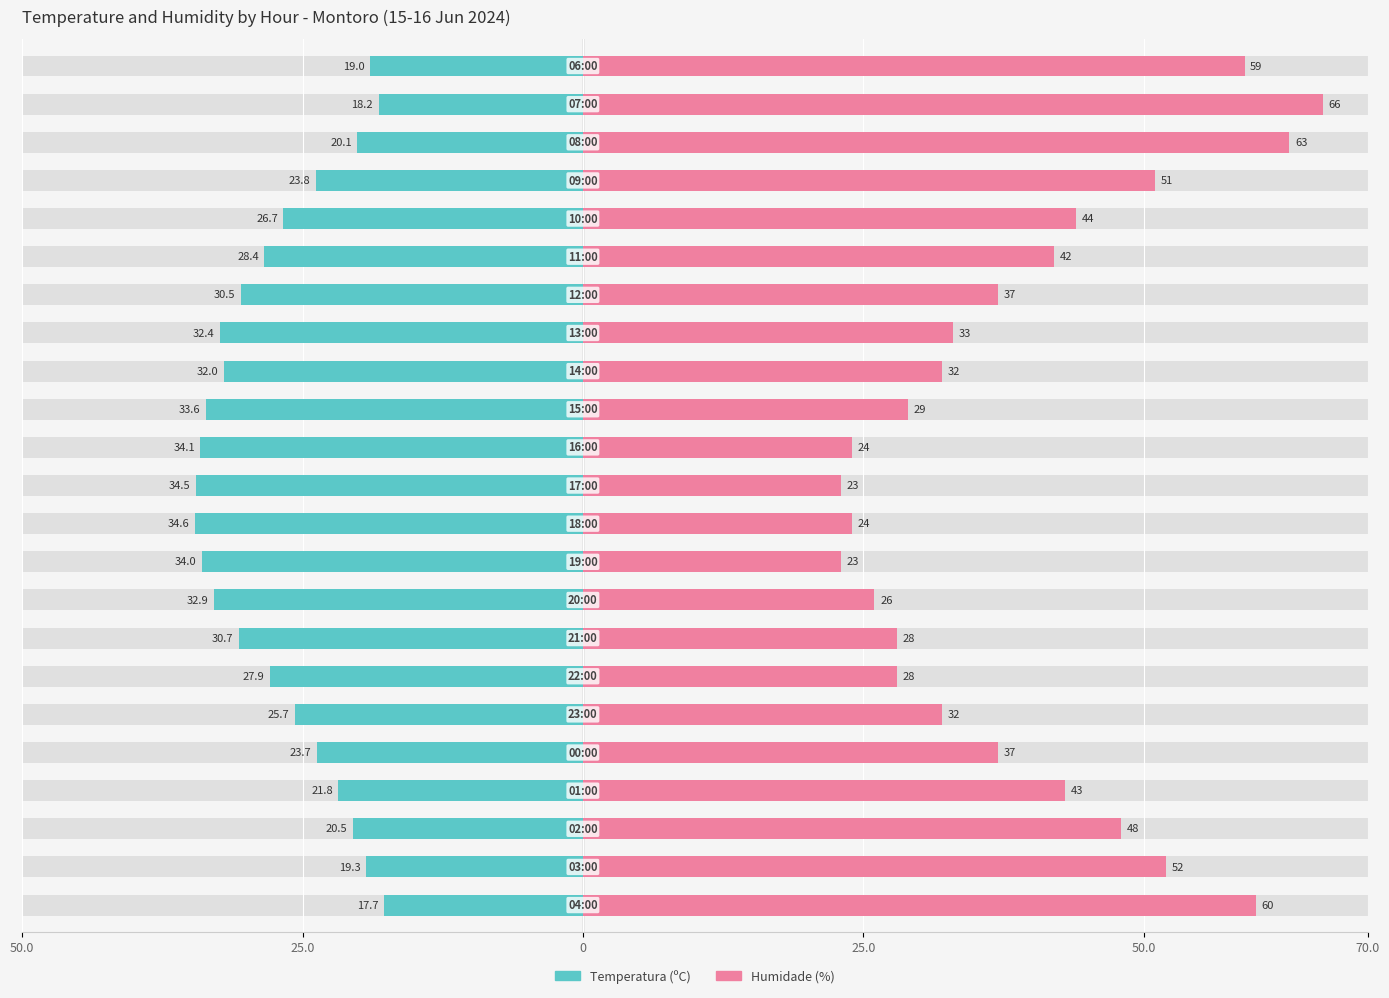

Which series has the largest range (max minus min)?

Humidade (%)